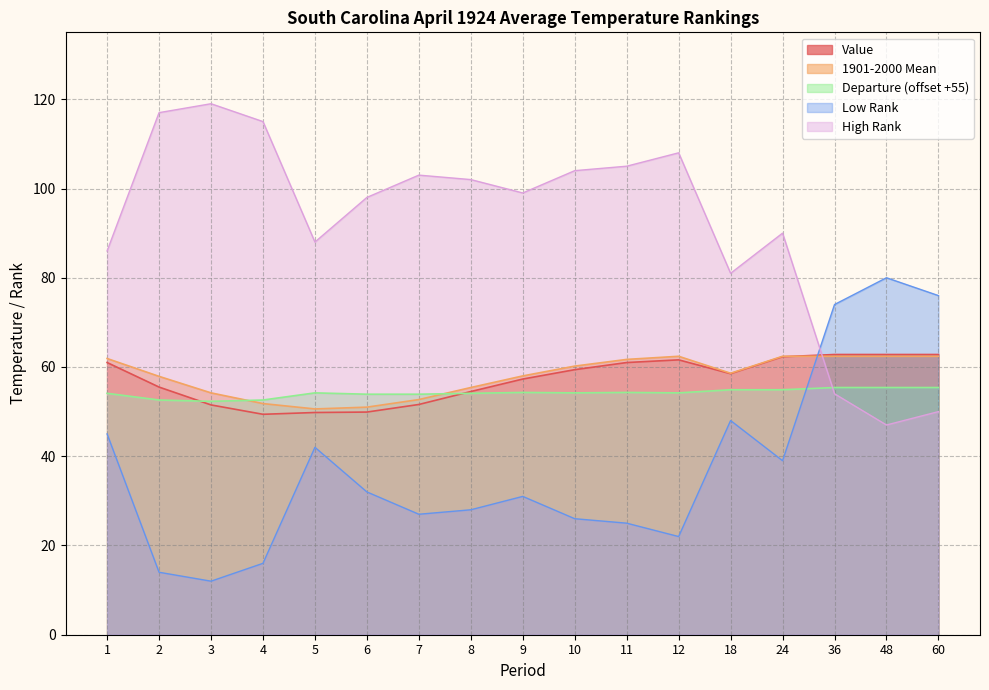

What is the value of the 1901-2000 Mean point at the 13th from the left?

58.6